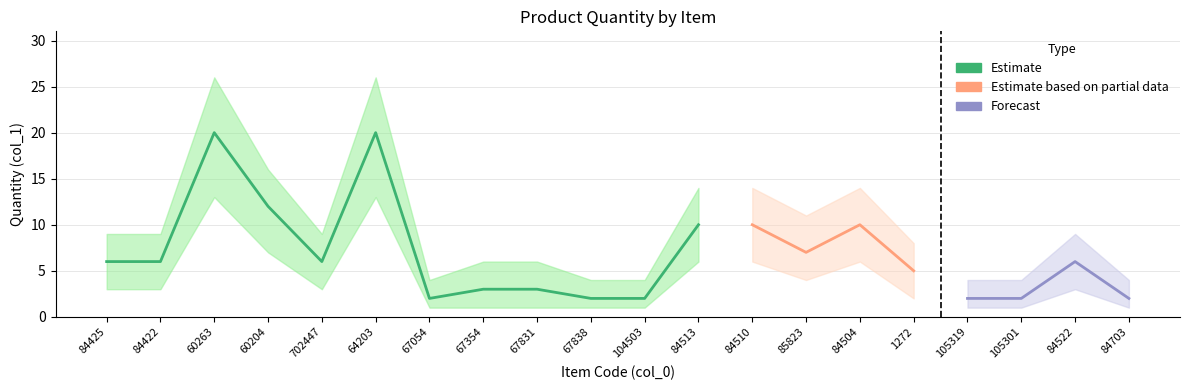

True or false: lower has a value of 6 at 84510.

True